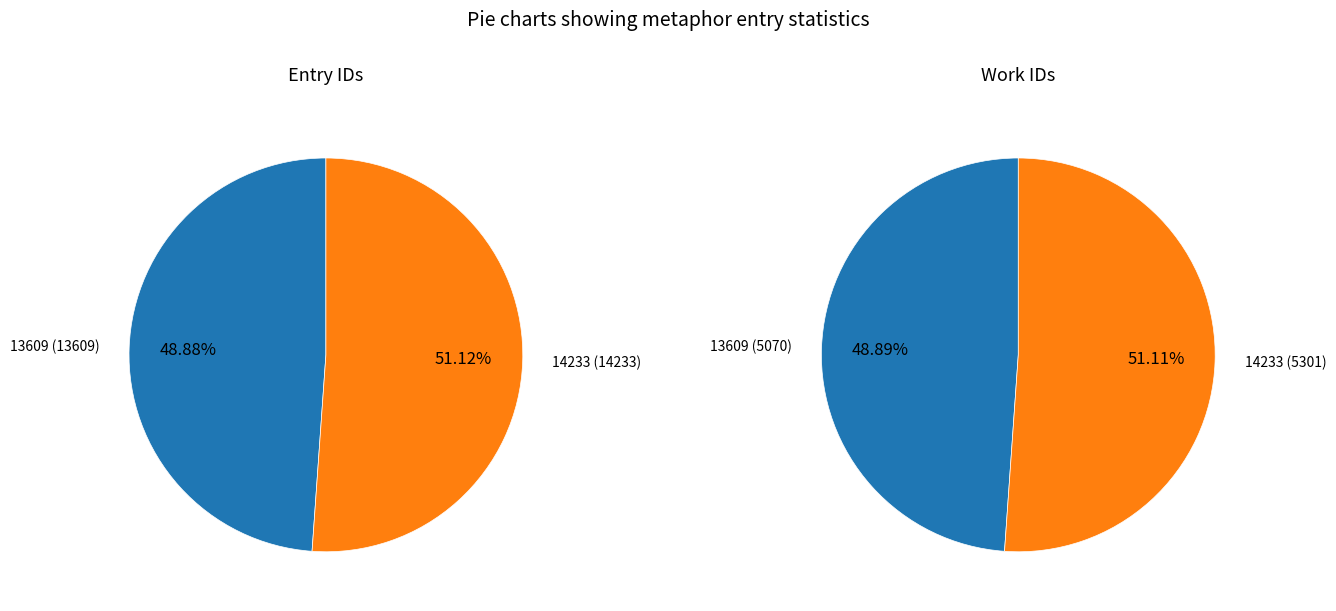

How many slices are in this pie chart?

2